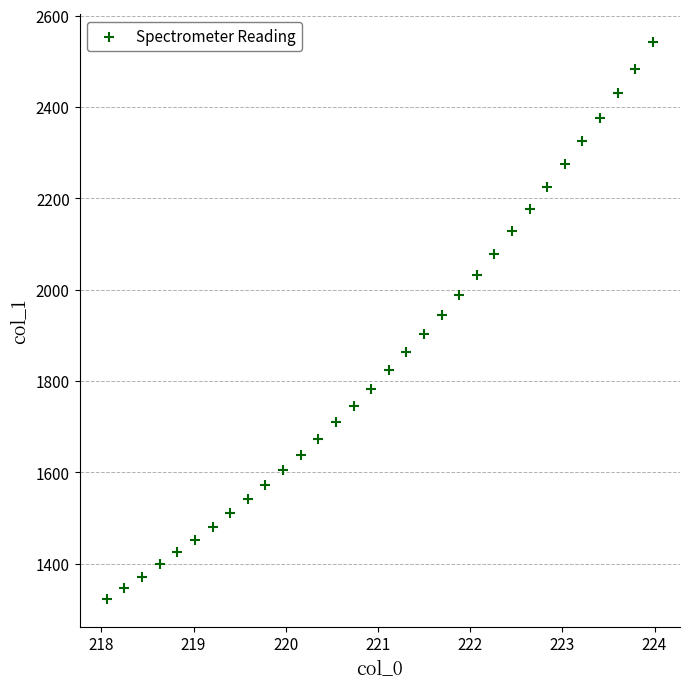

What is the range of X values (max minus min)?

5.9